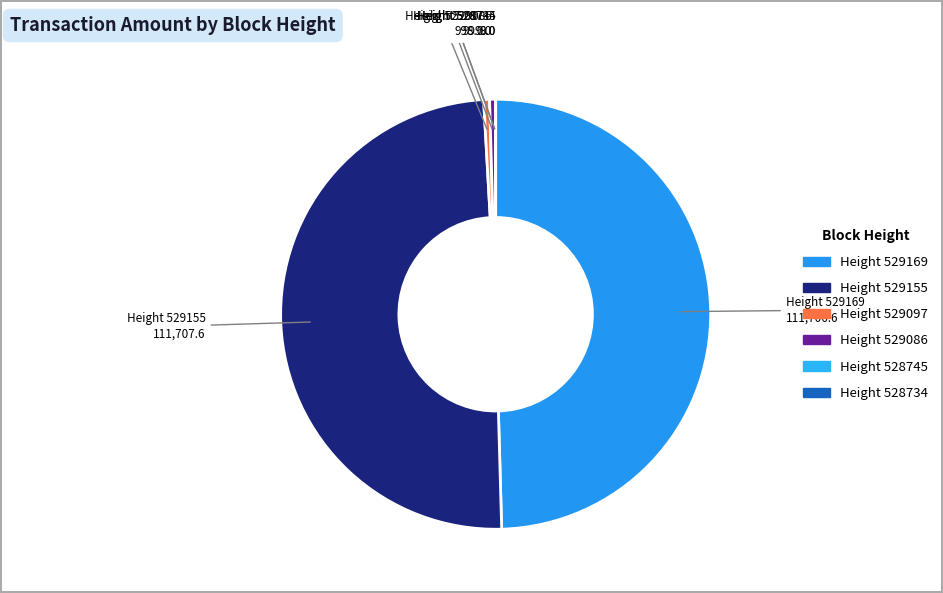

To the nearest percent, what is the average slice percentage?

17%